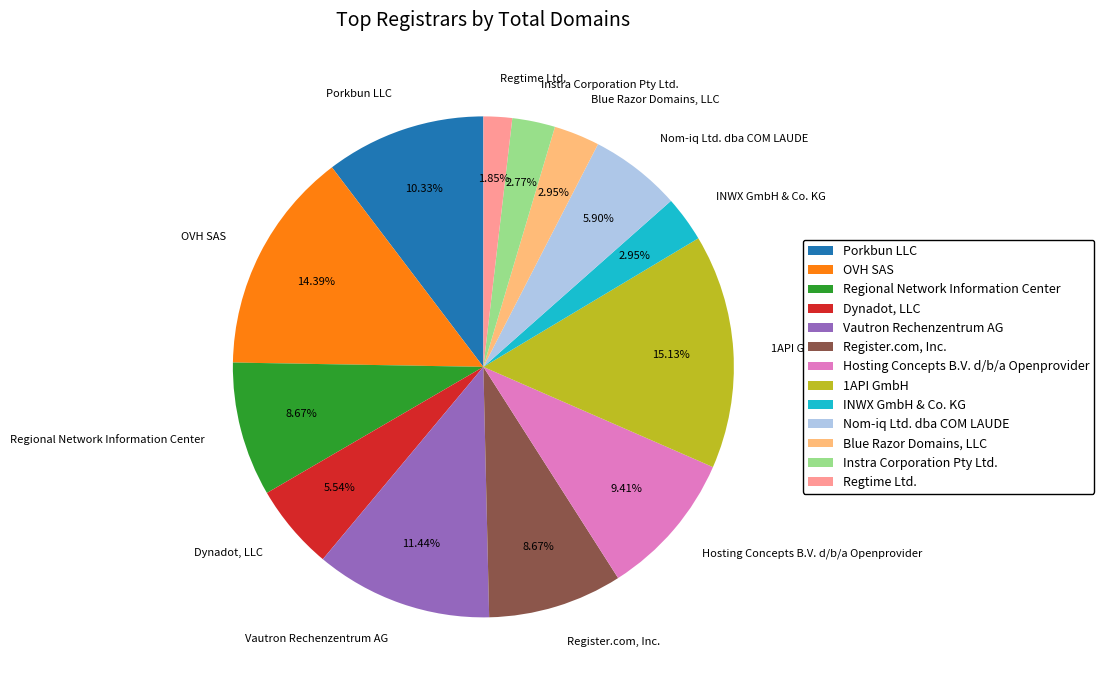

How many slices are in this pie chart?

13